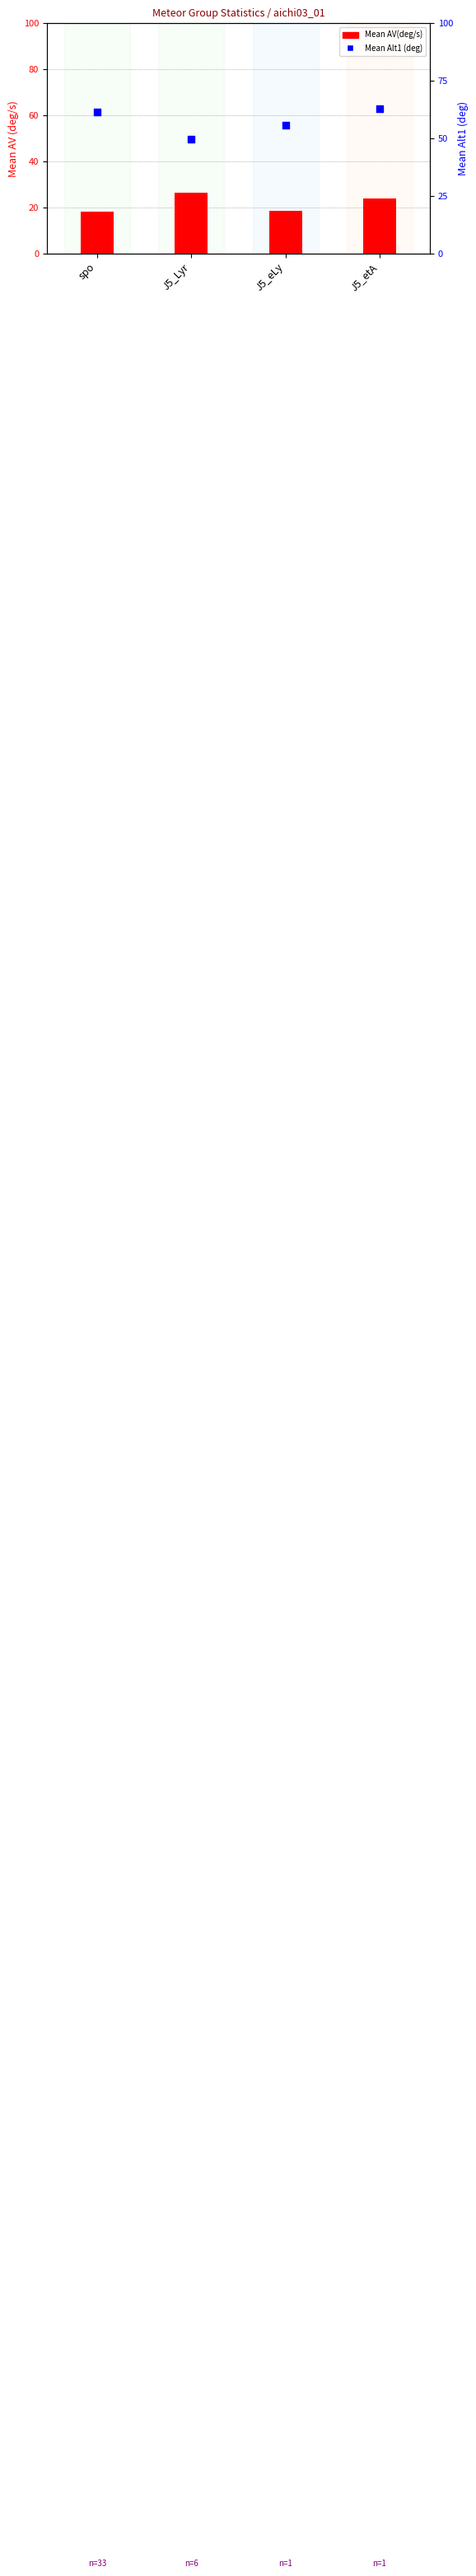

Which series reaches the maximum Y coordinate?

Mean Alt1 (deg)